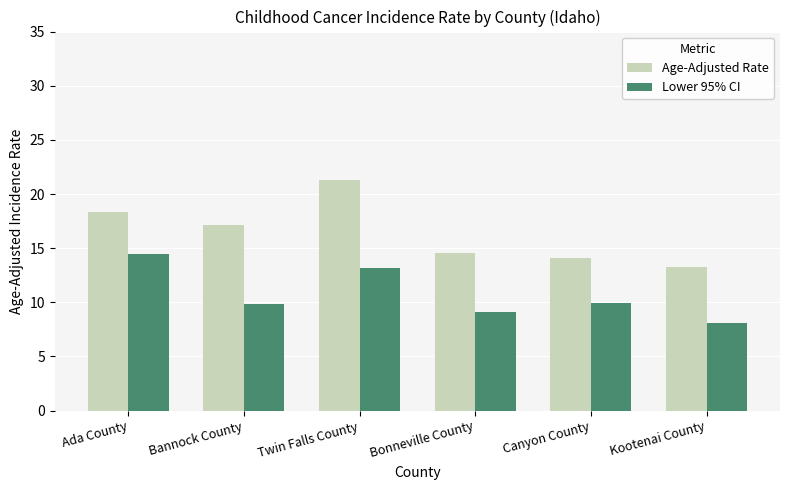

What is the label of the 3rd bar from the right?

Bonneville County